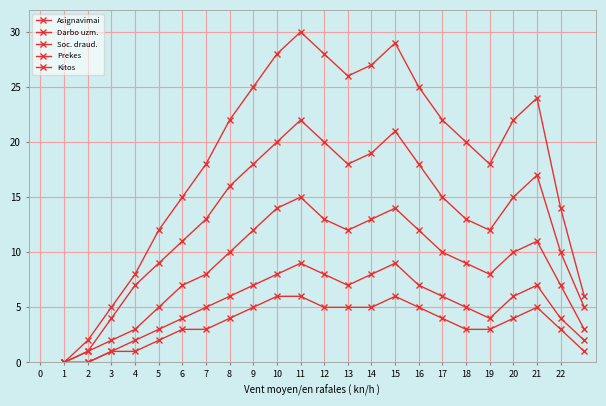

What is the difference between the maximum and minimum values in the Asignavimai series?

30